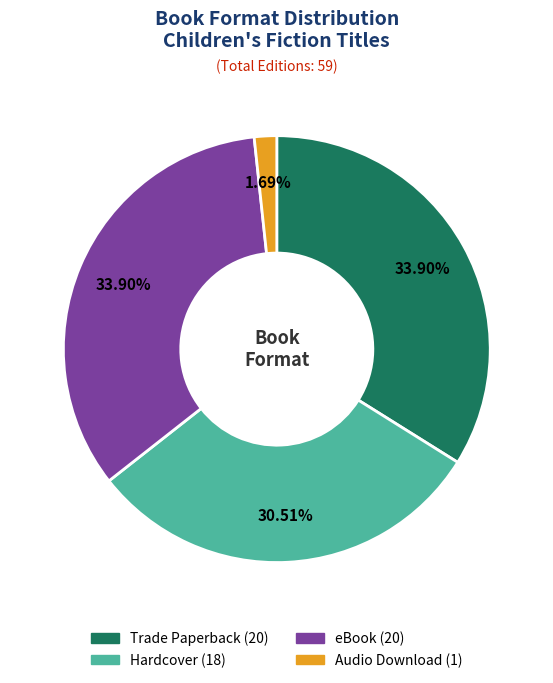

Which has a higher value, Audio Download or eBook?

eBook